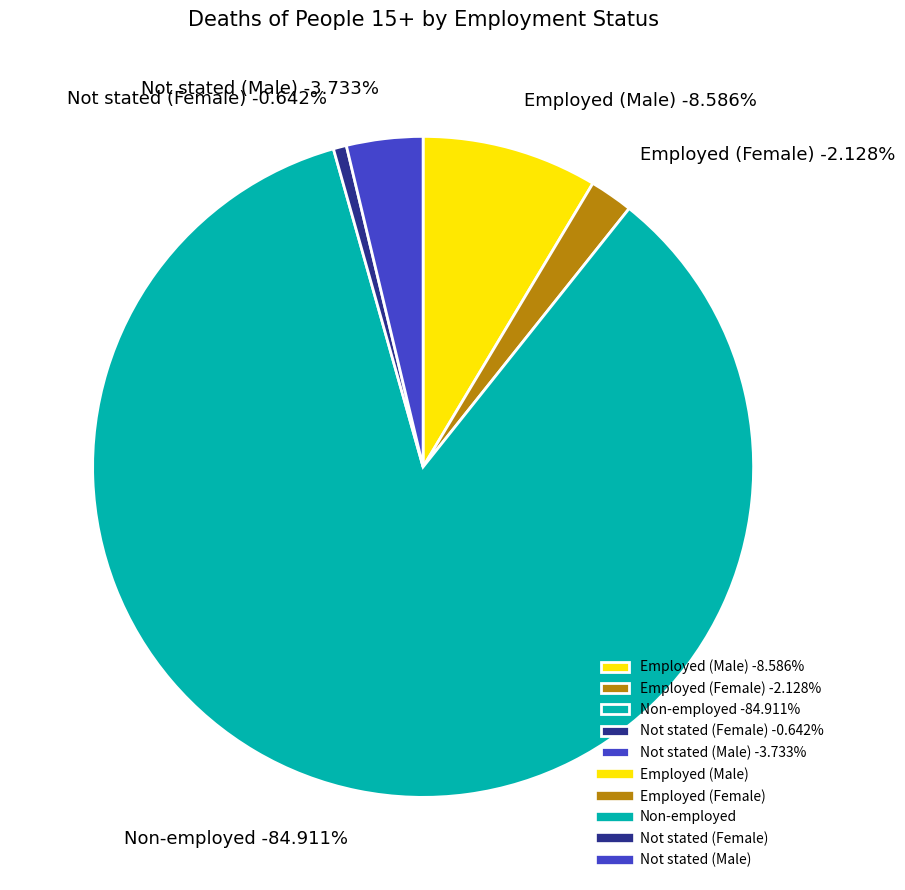

True or false: Not stated (Male) accounts for 10% of the total.

False